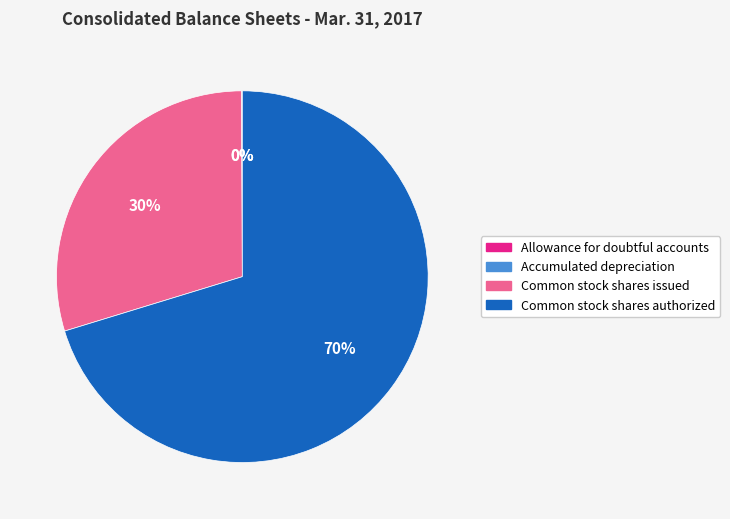

Which category accounts for the majority?

Common stock shares authorized